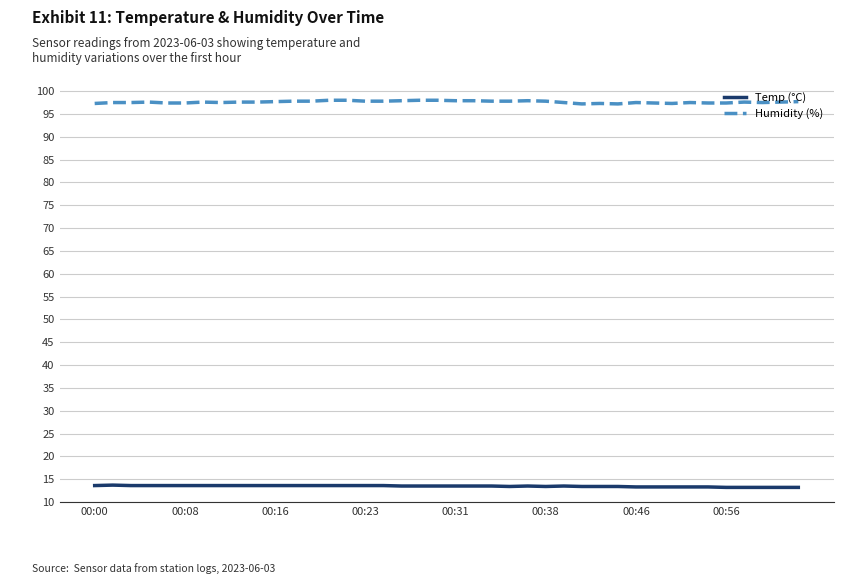

Which series has the largest total across all categories?

Humidity (%)